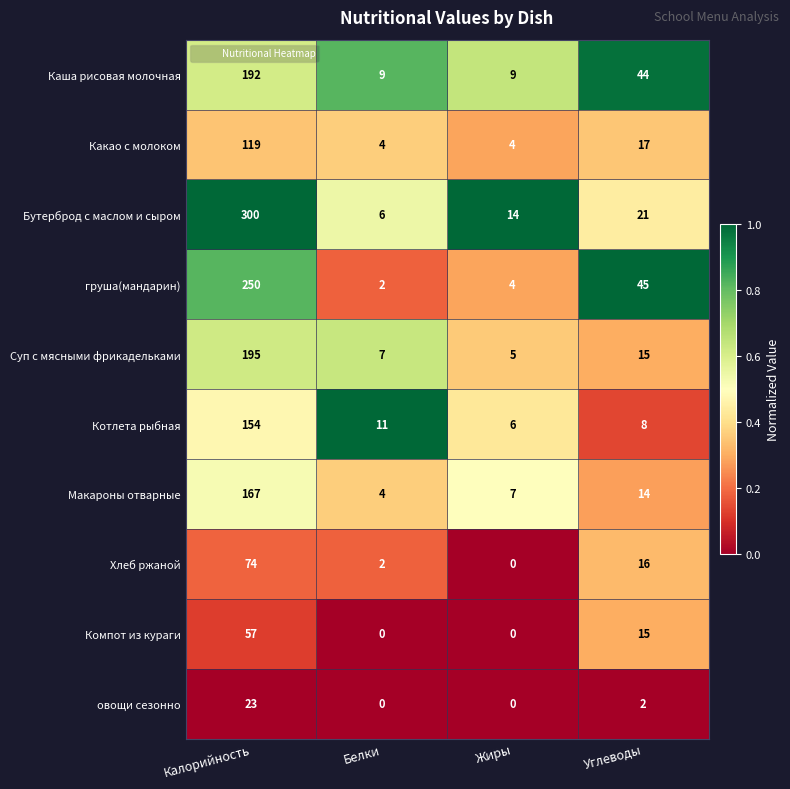

At which label does Котлета рыбная reach its peak?

Калорийность